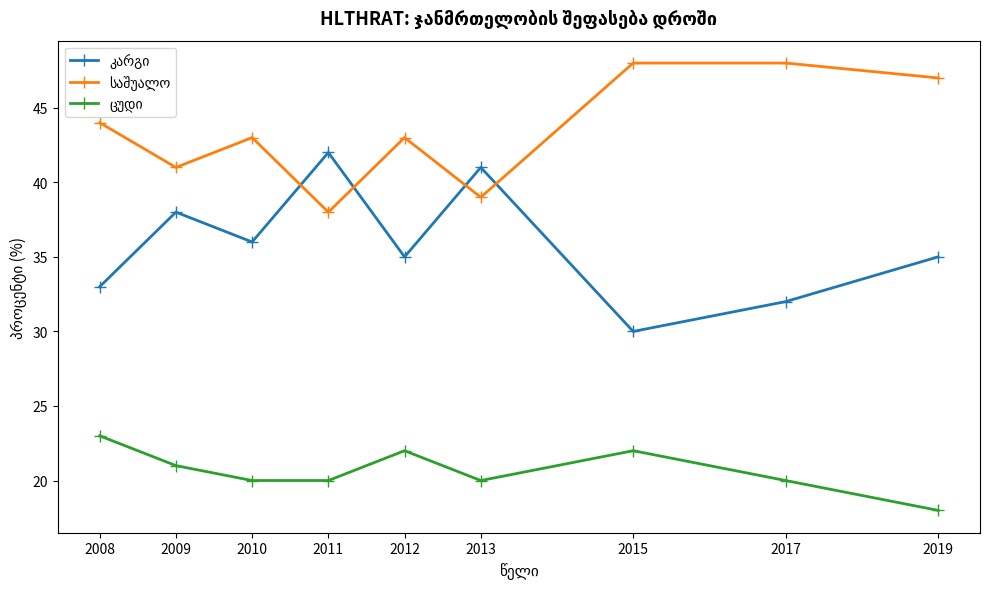

At how many categories does at least one series exceed 40?

9